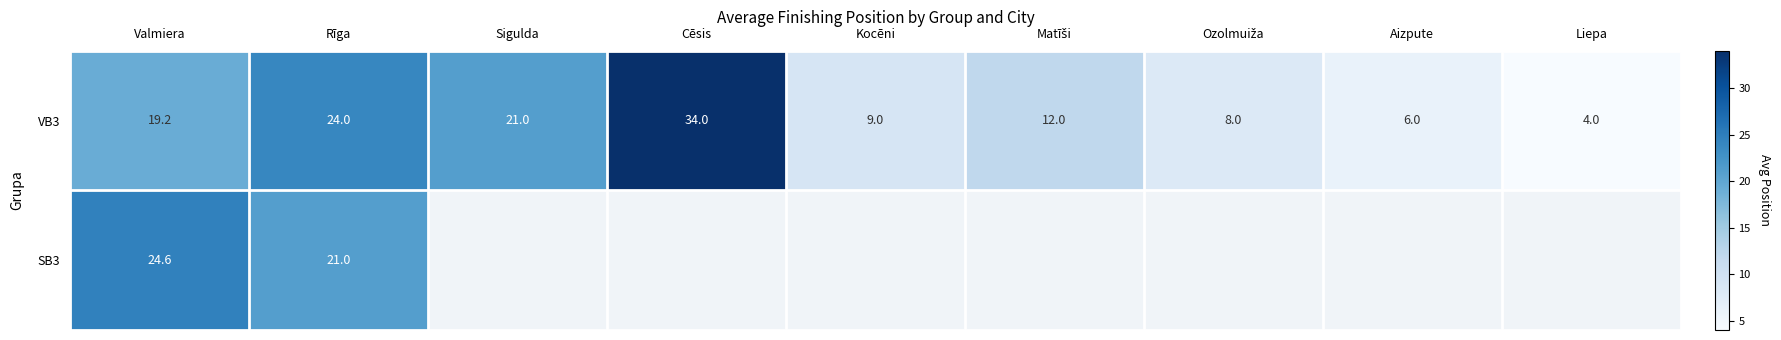

Is the value of VB3 at Aizpute greater than the value of SB3 at Valmiera?

No